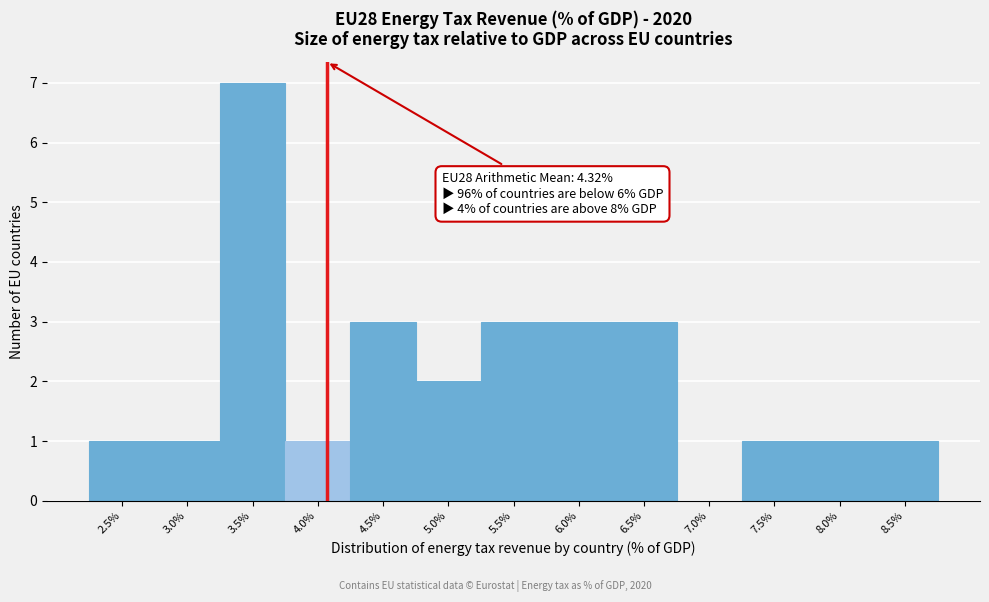

Reading right to left, transcribe all the data shown in this chart.

8.5%=1	8.0%=1	7.5%=1	7.0%=0	6.5%=3	6.0%=3	5.5%=3	5.0%=2	4.5%=3	4.0%=1	3.5%=7	3.0%=1	2.5%=1